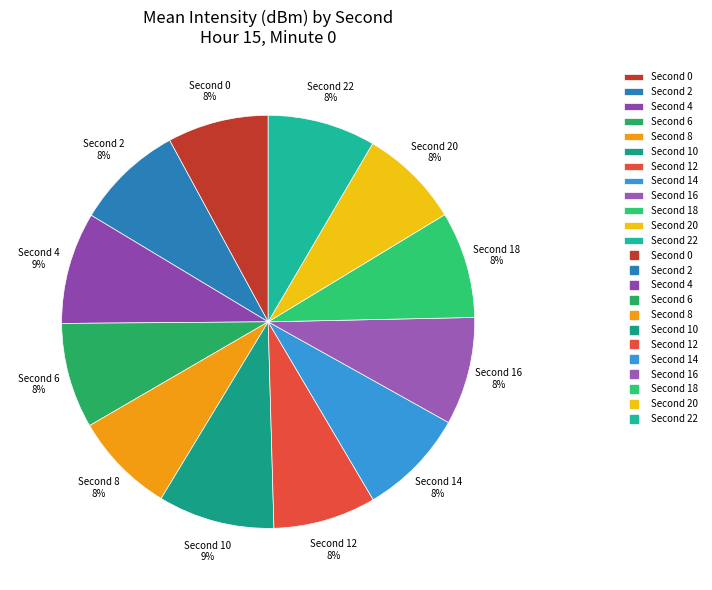

To the nearest percent, what is the difference between the largest and smallest slice percentages?

1%